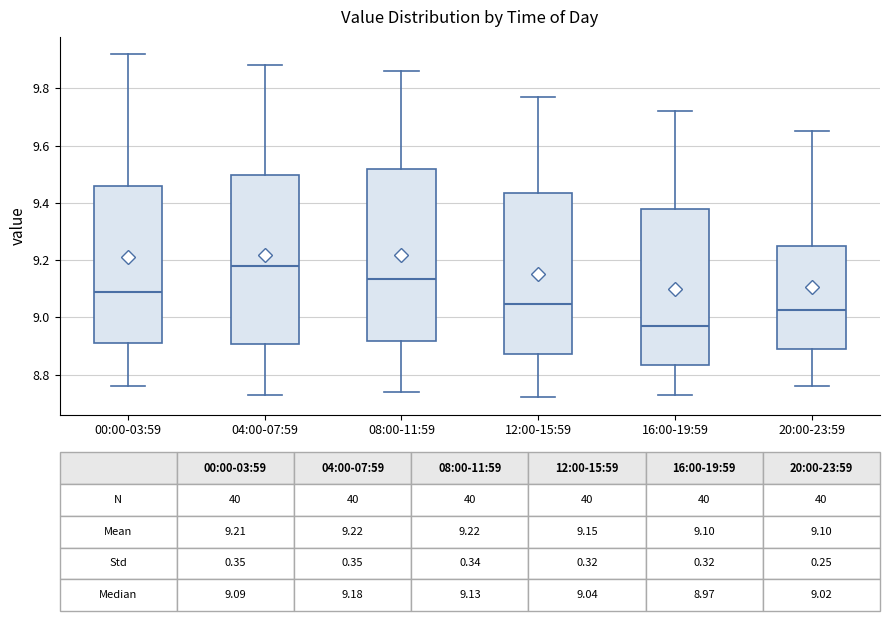

Which box's median line is the lowest?

16:00-19:59